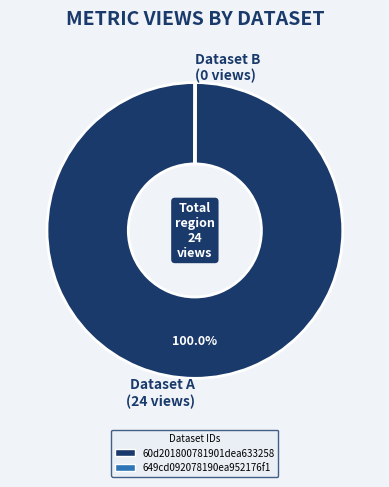

What is the largest slice in the pie chart?

Dataset A (24 views)